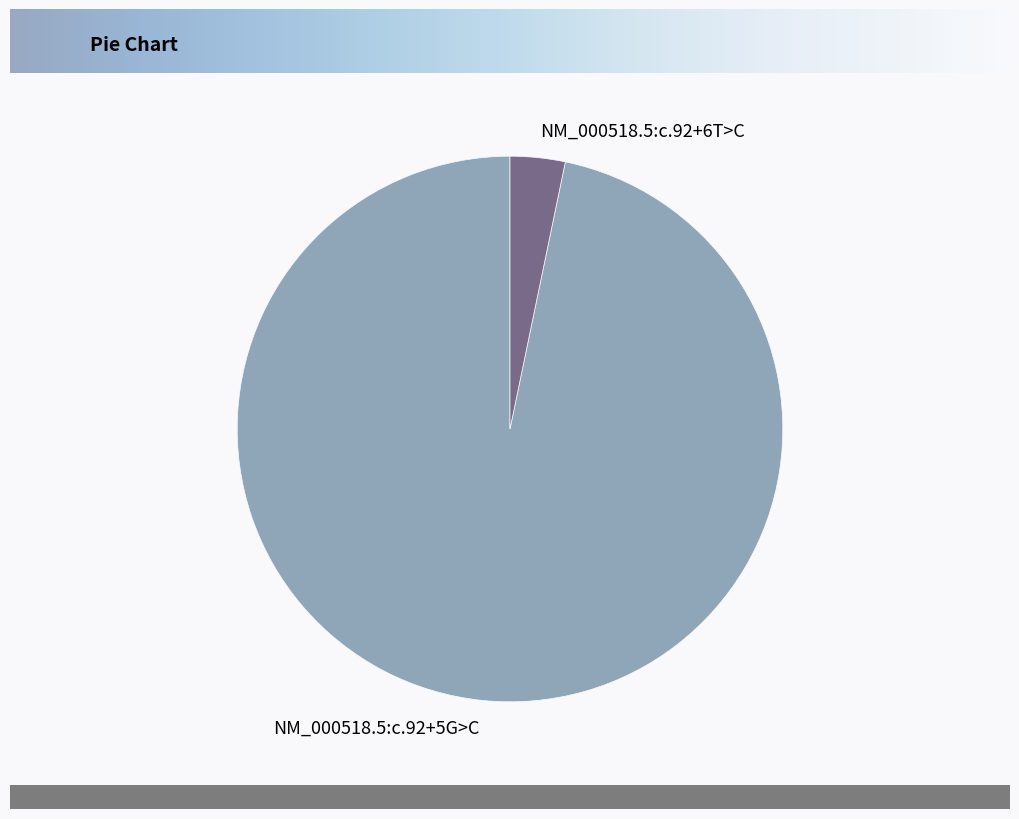

Between NM_000518.5:c.92+6T>C and NM_000518.5:c.92+5G>C, which is larger?

NM_000518.5:c.92+5G>C